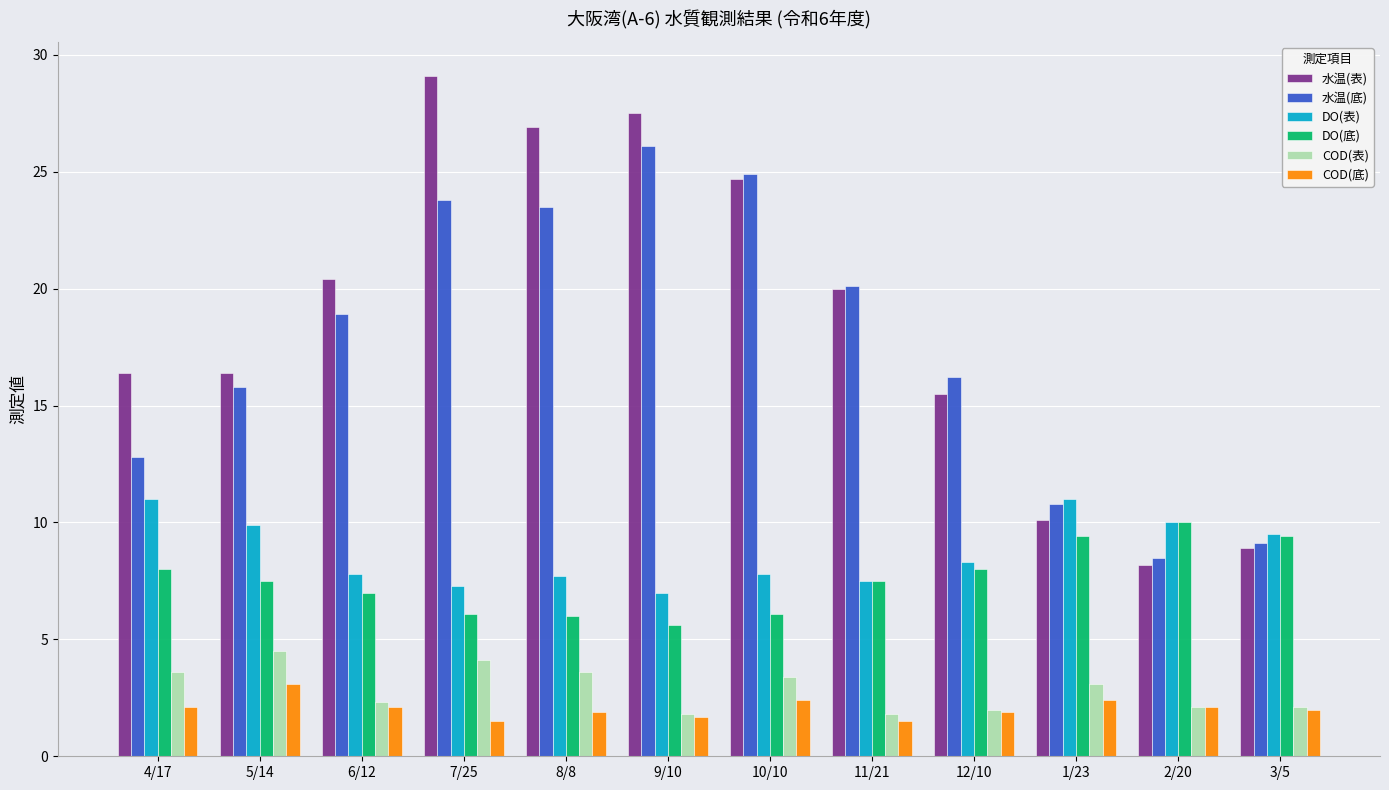

How many categories are shown in the chart?

12